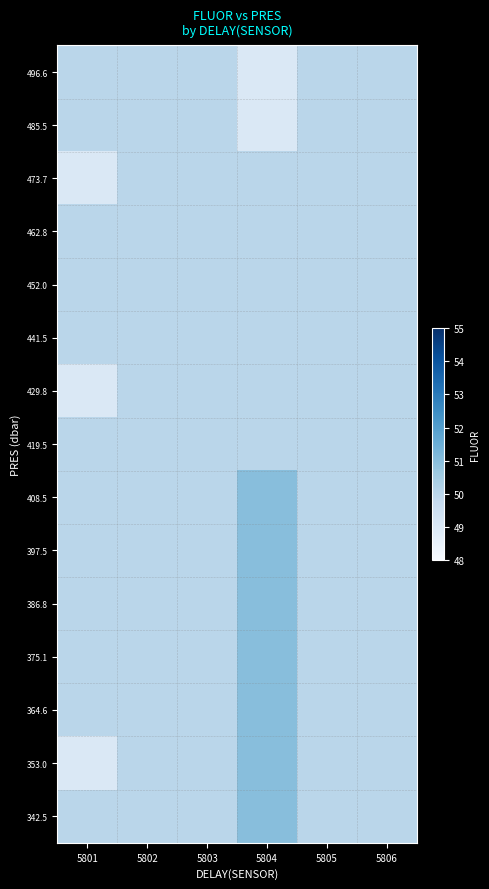

At 5803, list the series in order from smallest to largest.

496.6, 485.5, 473.7, 462.8, 452.0, 441.5, 429.8, 419.5, 408.5, 397.5, 386.8, 375.1, 364.6, 353.0, 342.5